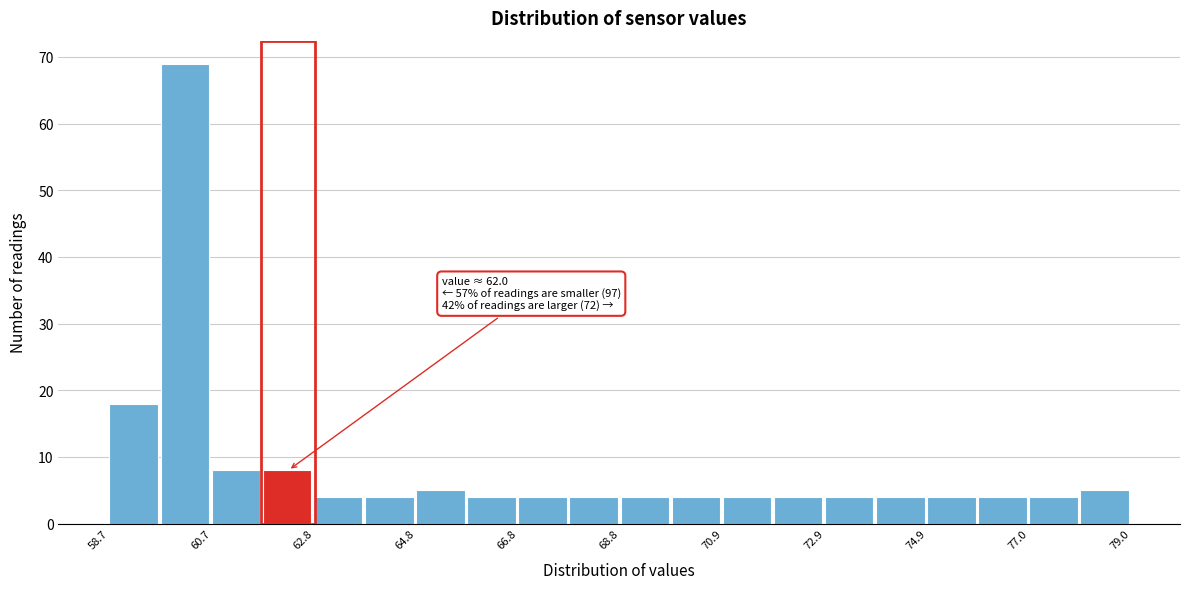

Around what value on the x-axis is the tallest bar? Give the approximate position of its centre, as read against the axis.

60.0